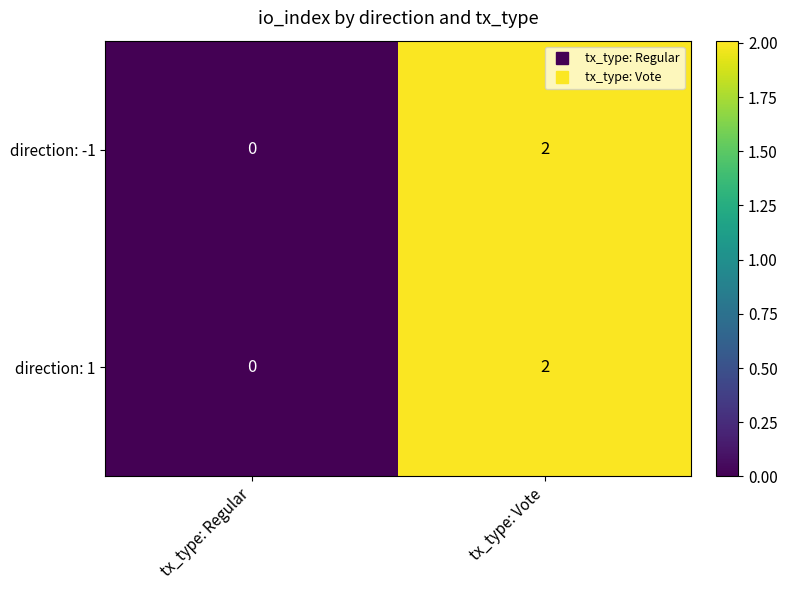

Which label corresponds to the largest value in the chart?

tx_type: Vote